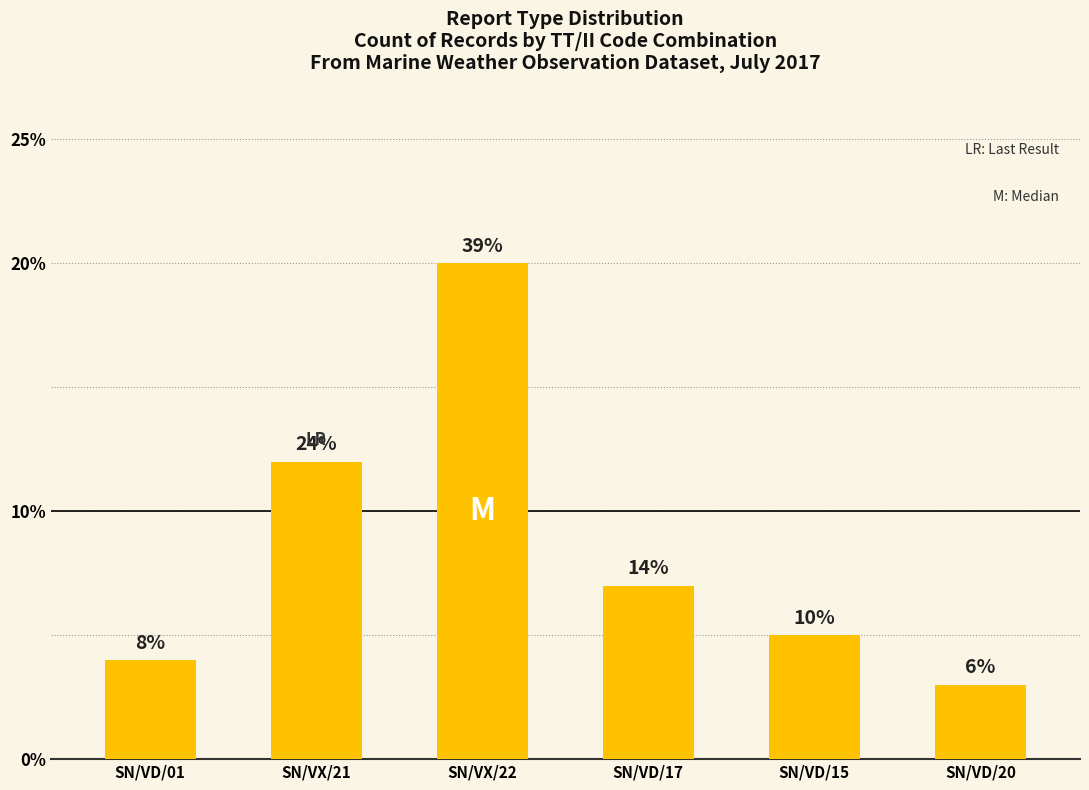

What is the ratio of the value at SN/VD/15 to the value at SN/VD/01?

1.2